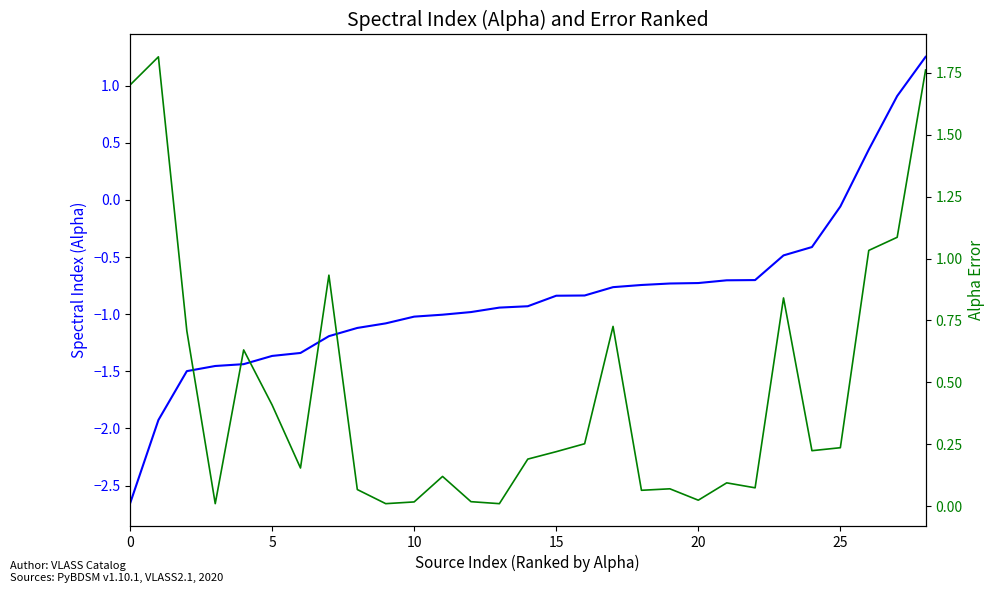

At which label is Alpha closest to 0?

25